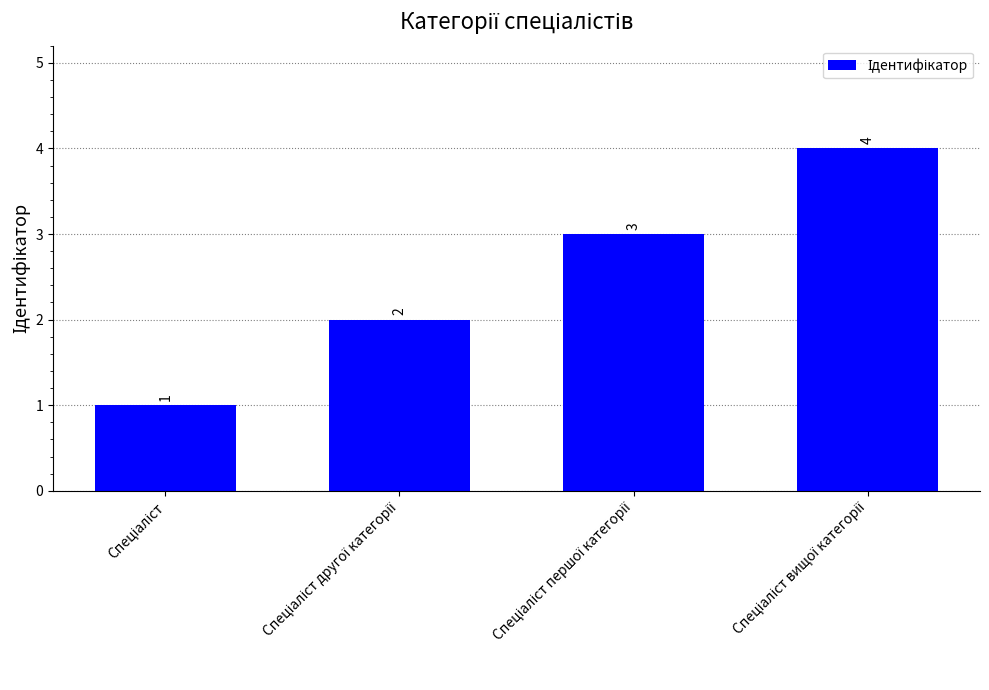

Count the values in the range 2 to 4.

3